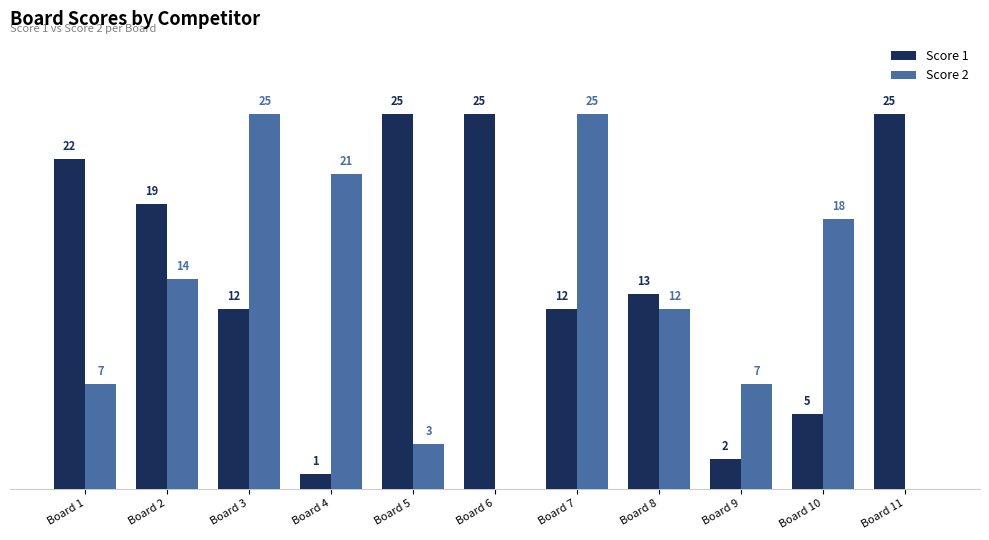

Where does the Score 1 series first go above 13?

Board 1